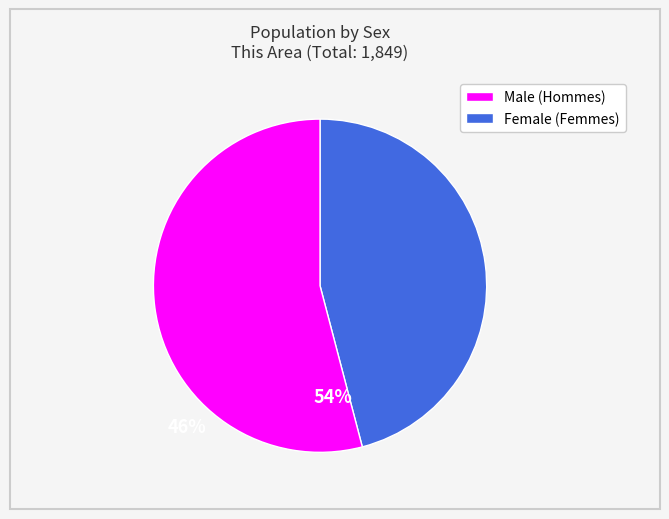

How many slices are in this pie chart?

2